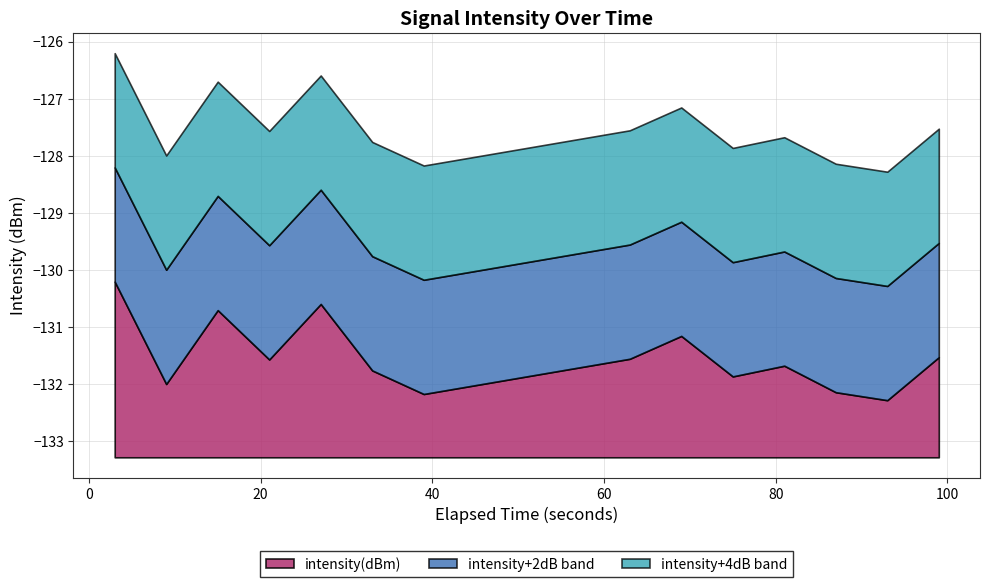

True or false: the data shows -194.4 at 34.

False